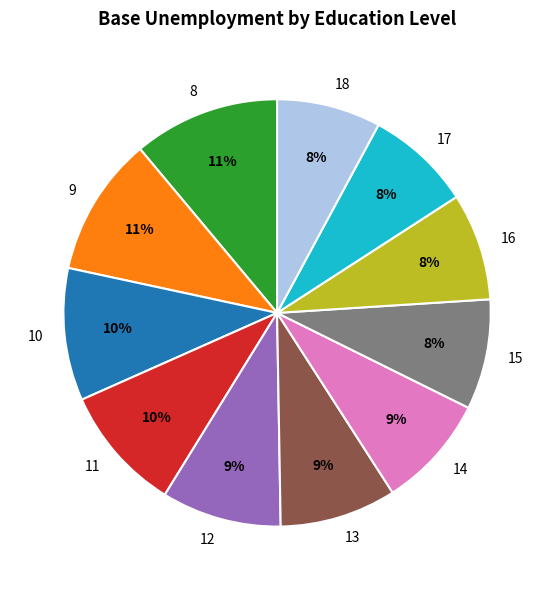

What is the largest slice in the pie chart?

8